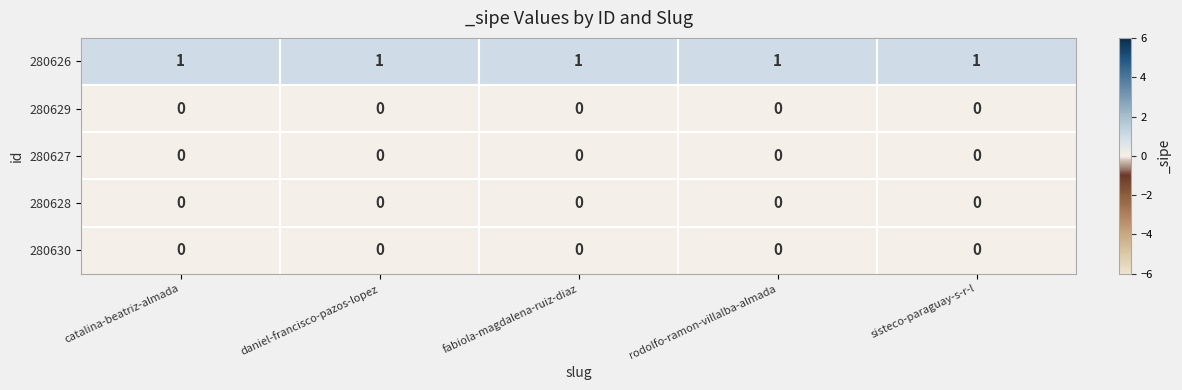

At how many categories does at least one series exceed 0?

5